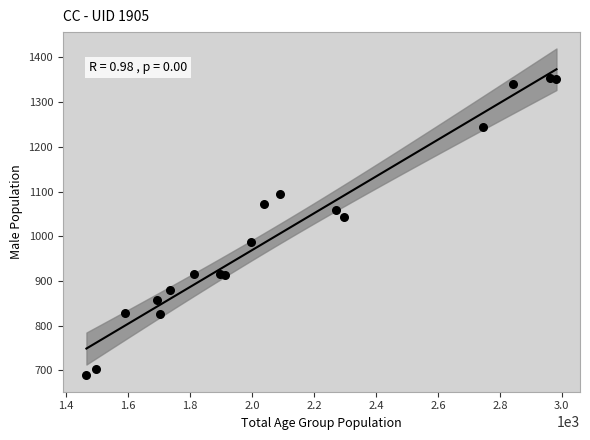

What is the range of Y values (max minus min)?

664